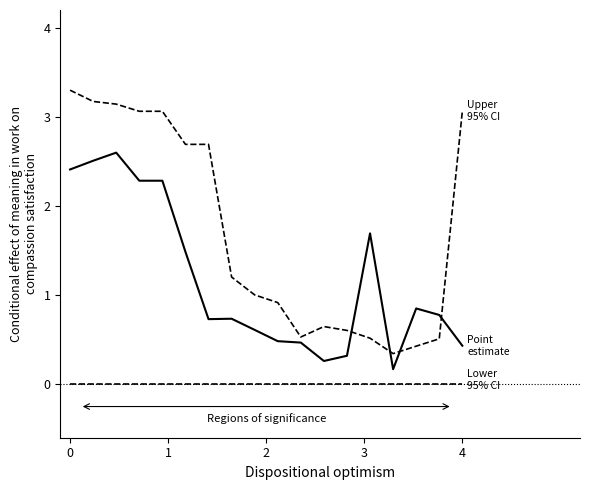

Is this an area chart (filled region under the line)?

No